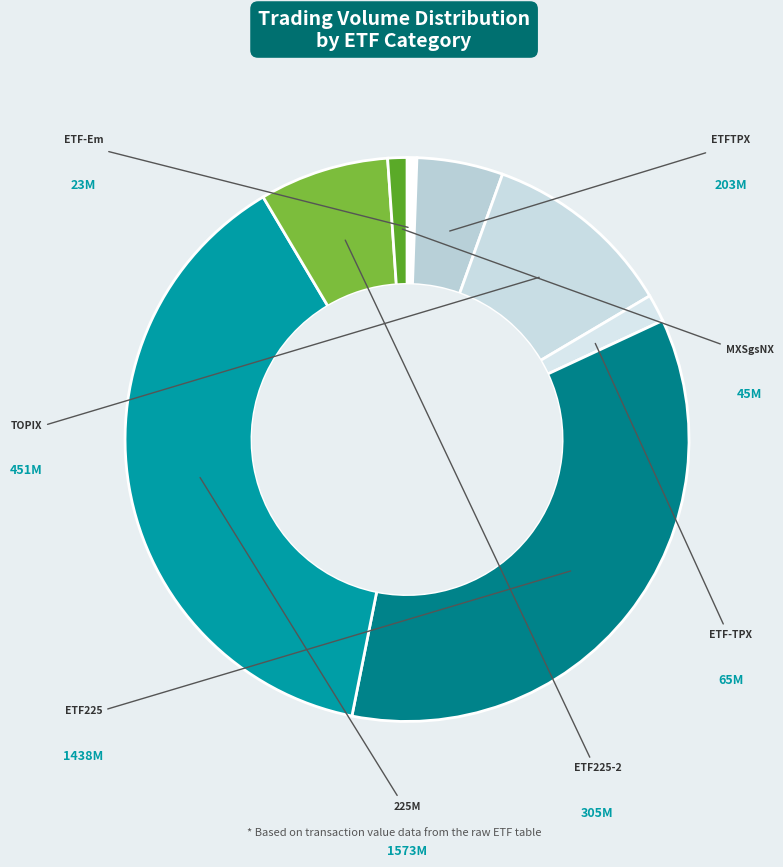

Count the number of slices in the pie.

8